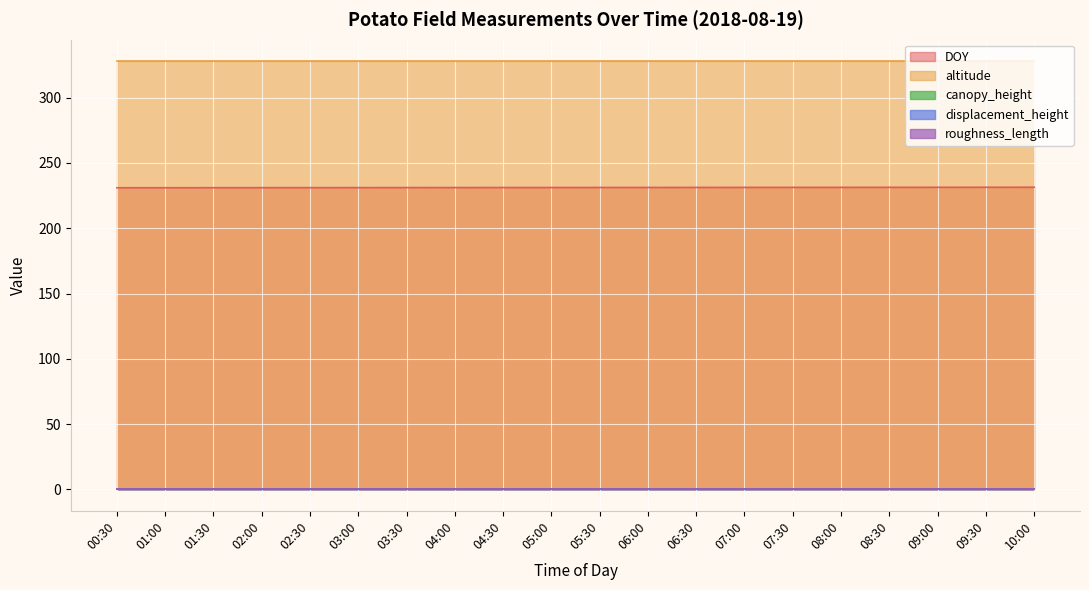

What are all the series names shown in the legend?

DOY, altitude, canopy_height, displacement_height, roughness_length